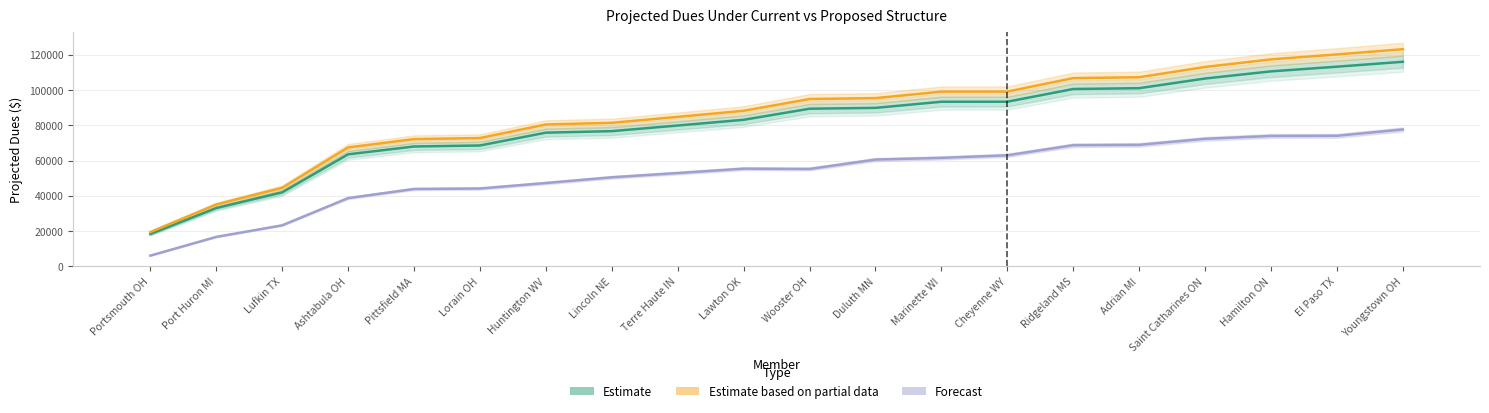

Between Lawton OK and Cheyenne WY, which series saw the biggest shift?

Estimate based on partial data